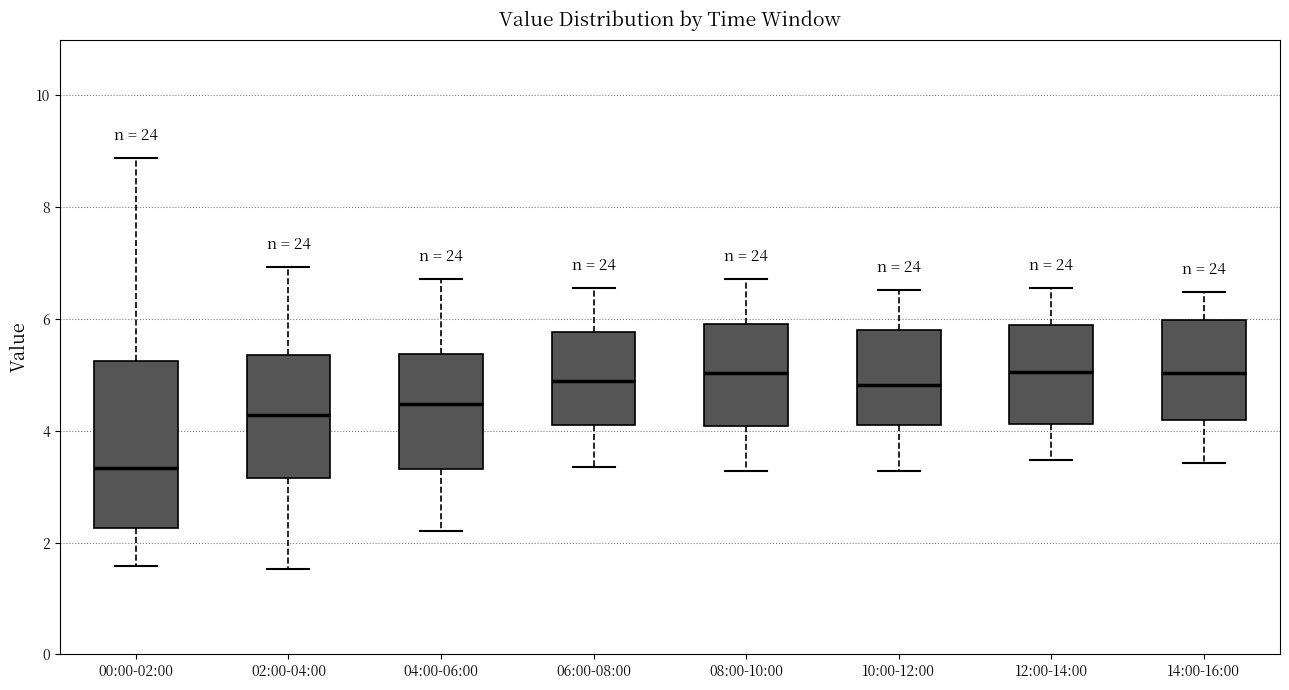

Reading left to right, transcribe this box plot: for each box, give where its median line is, the range the box spans, and where its two whiskers end, as read against the y-axis. The values are not printed on the chart, so give them approximately, as read against the axis.

00:00-02:00: median 3.4, box 2.2 to 5.2, whiskers 1.6 to 8.8
02:00-04:00: median 4.2, box 3.2 to 5.4, whiskers 1.6 to 7.0
04:00-06:00: median 4.4, box 3.4 to 5.4, whiskers 2.2 to 6.8
06:00-08:00: median 4.8, box 4.2 to 5.8, whiskers 3.4 to 6.6
08:00-10:00: median 5.0, box 4.0 to 6.0, whiskers 3.2 to 6.8
10:00-12:00: median 4.8, box 4.2 to 5.8, whiskers 3.2 to 6.6
12:00-14:00: median 5.0, box 4.2 to 6.0, whiskers 3.4 to 6.6
14:00-16:00: median 5.0, box 4.2 to 6.0, whiskers 3.4 to 6.4